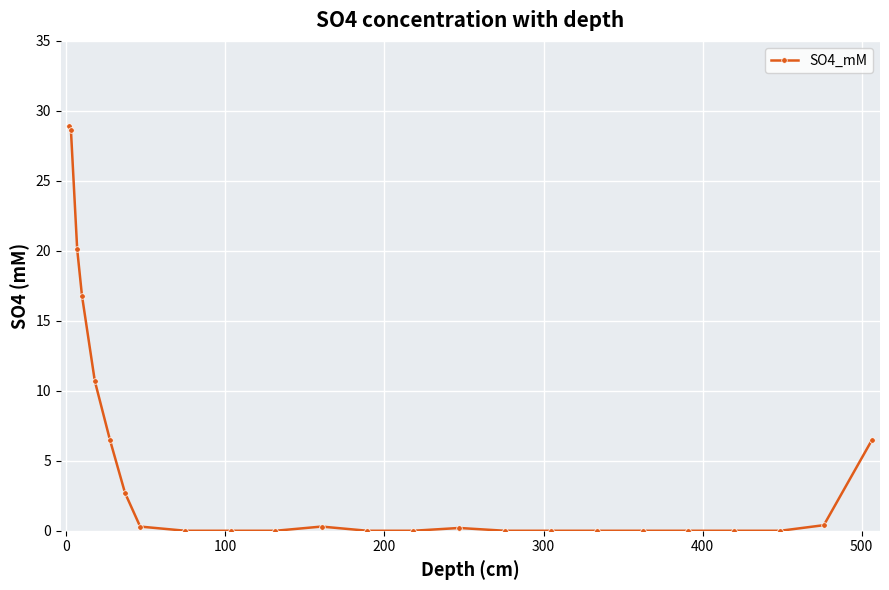

What is the difference between the maximum and minimum values?

28.9